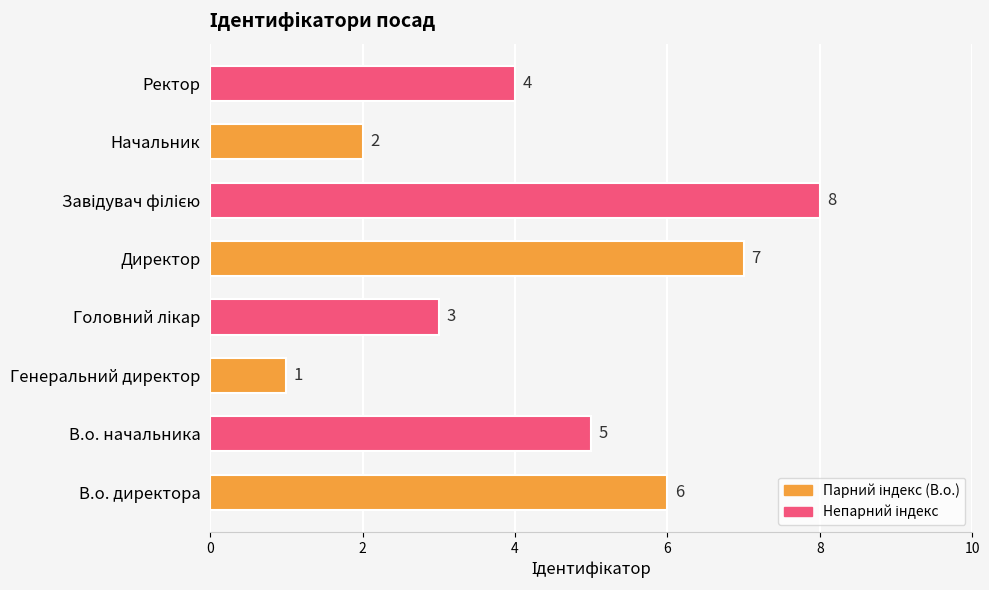

Reading bottom to top, transcribe all the data shown in this chart.

6	5	1	3	7	8	2	4